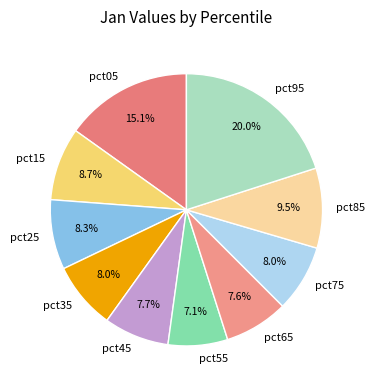

How many slices are in this pie chart?

10